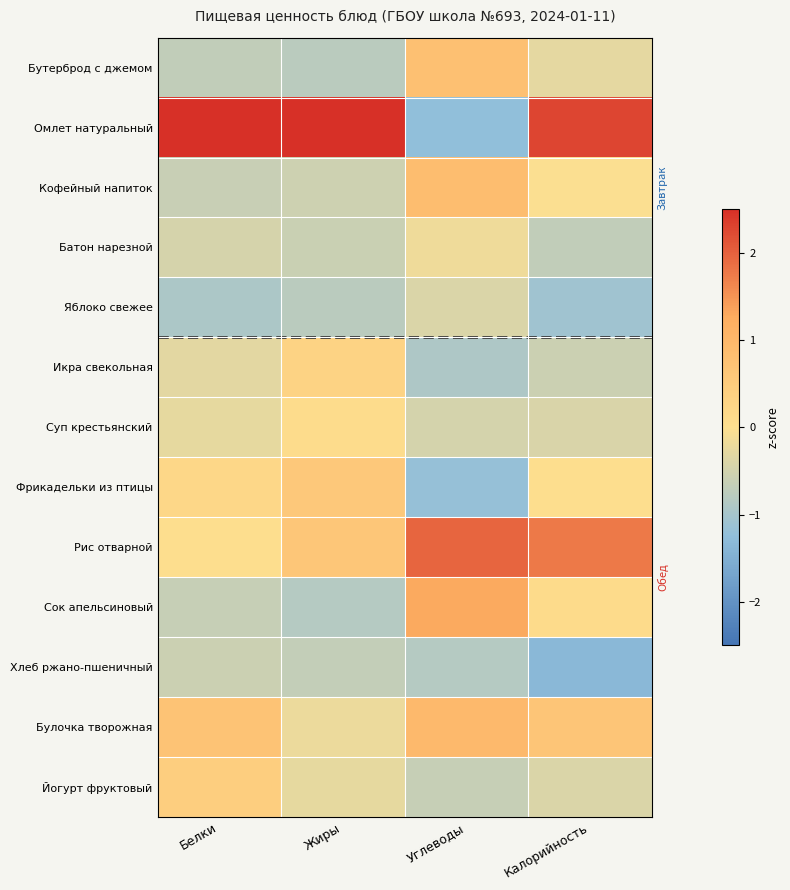

Between Жиры and Углеводы, which series saw the biggest shift?

Омлет натуральный